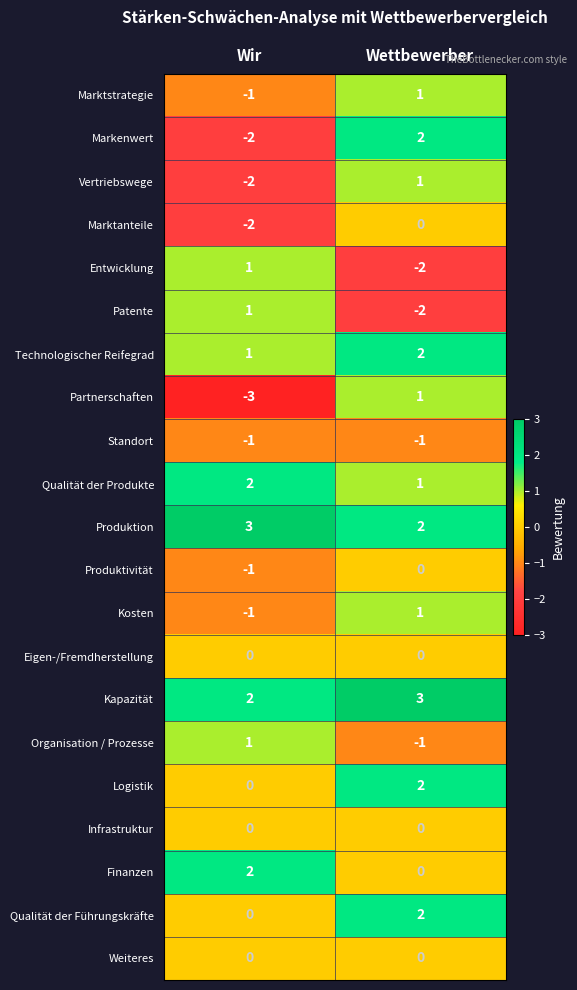

What is the difference between the highest and lowest values at Wir?

6